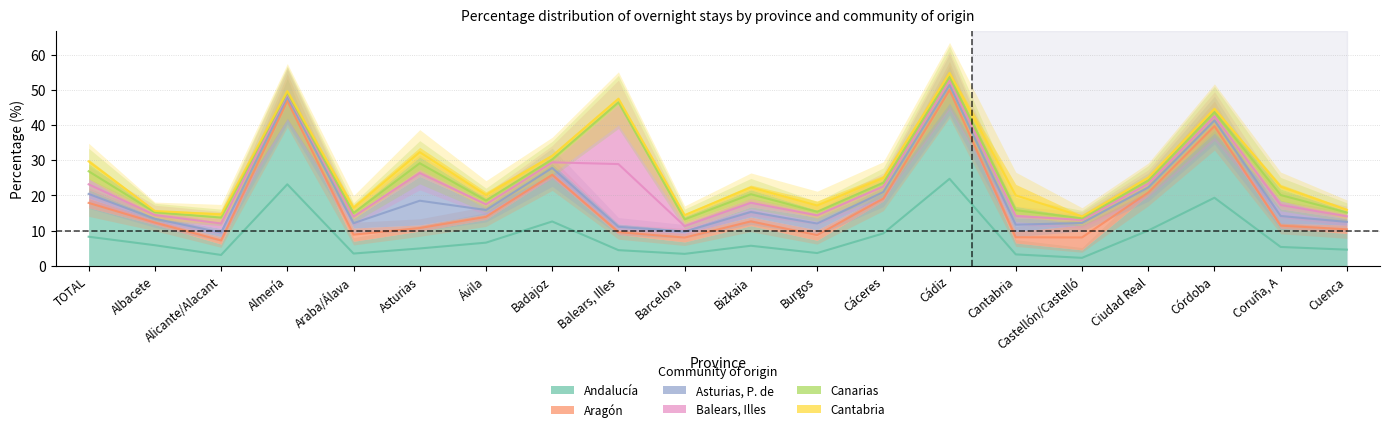

Rank the series by their maximum value, from highest to lowest.

Andalucía, Balears, Illes, Asturias, P. de, Aragón, Cantabria, Canarias